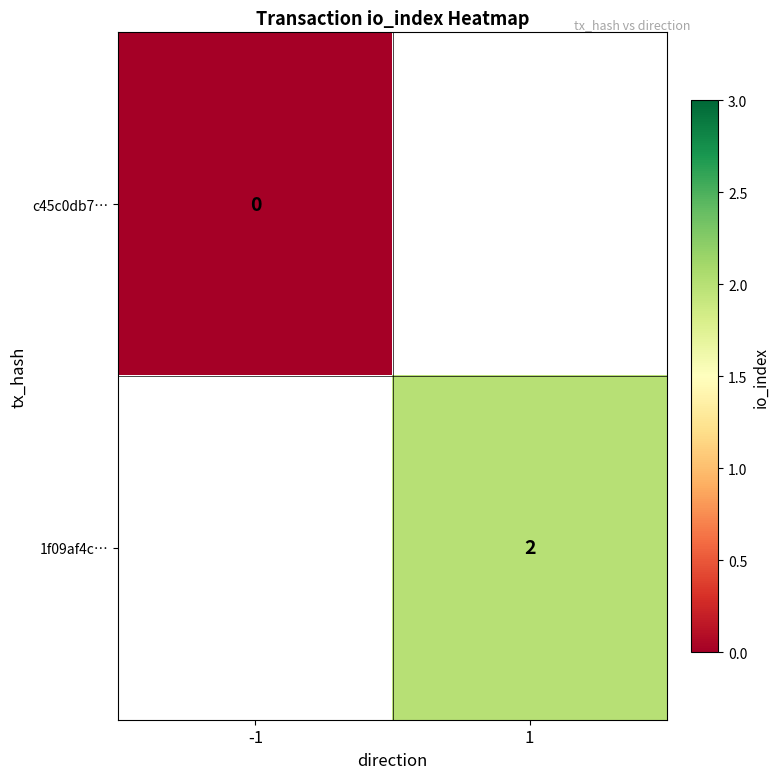

The 1f09af4c… series shows 2 at 1. True or false?

True